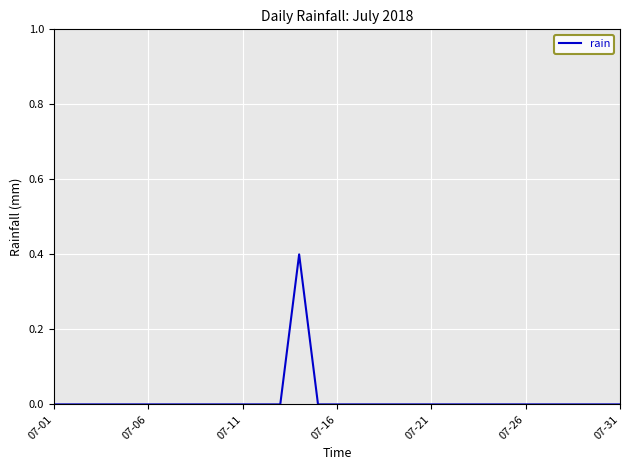

Count the number of categories in the chart.

31